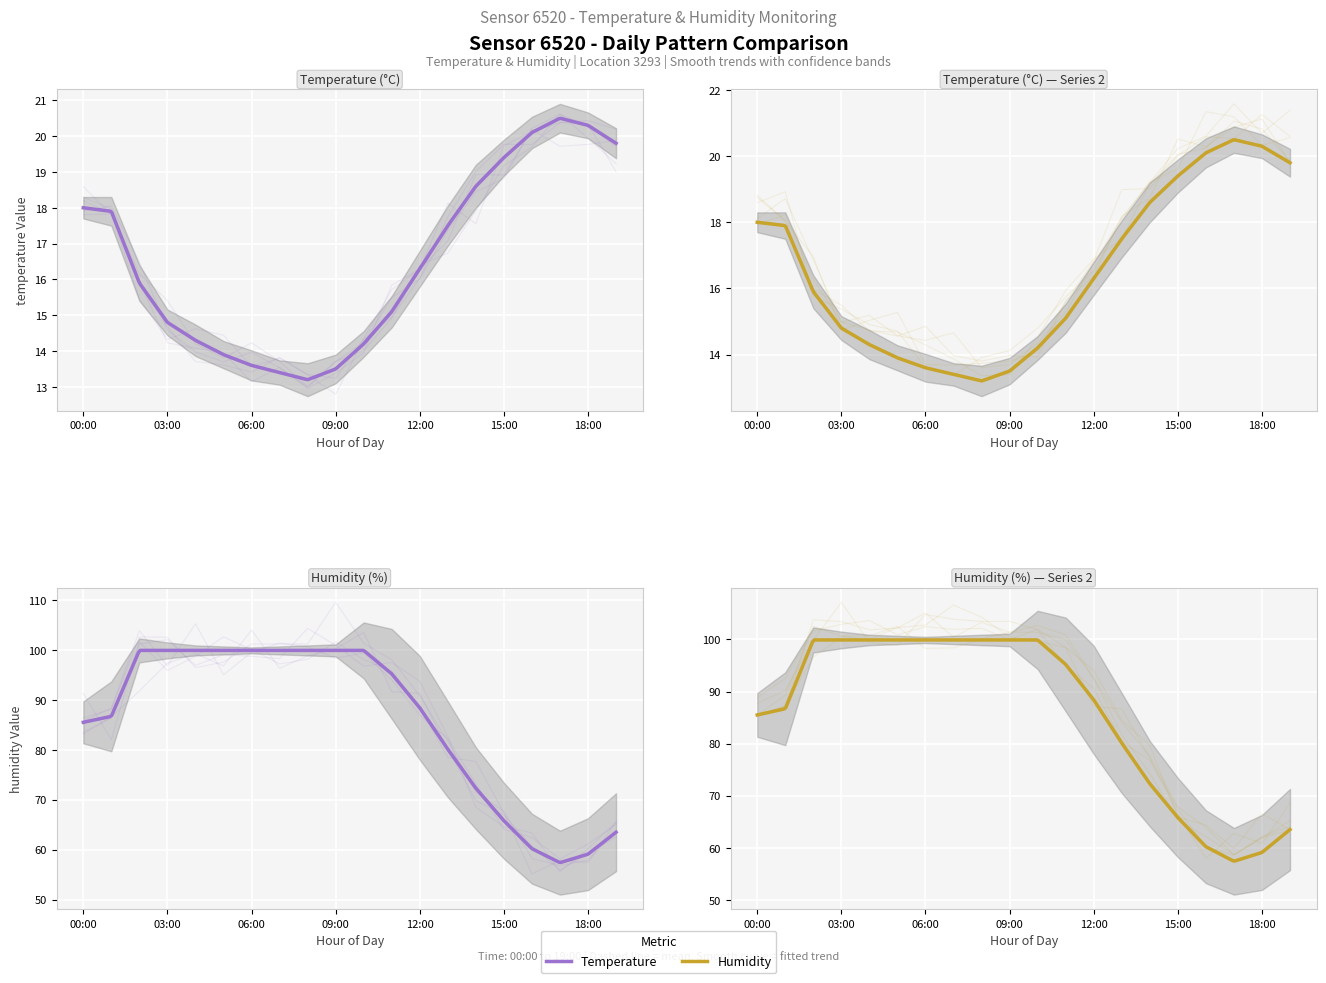

What position from the right is 04:00?

16